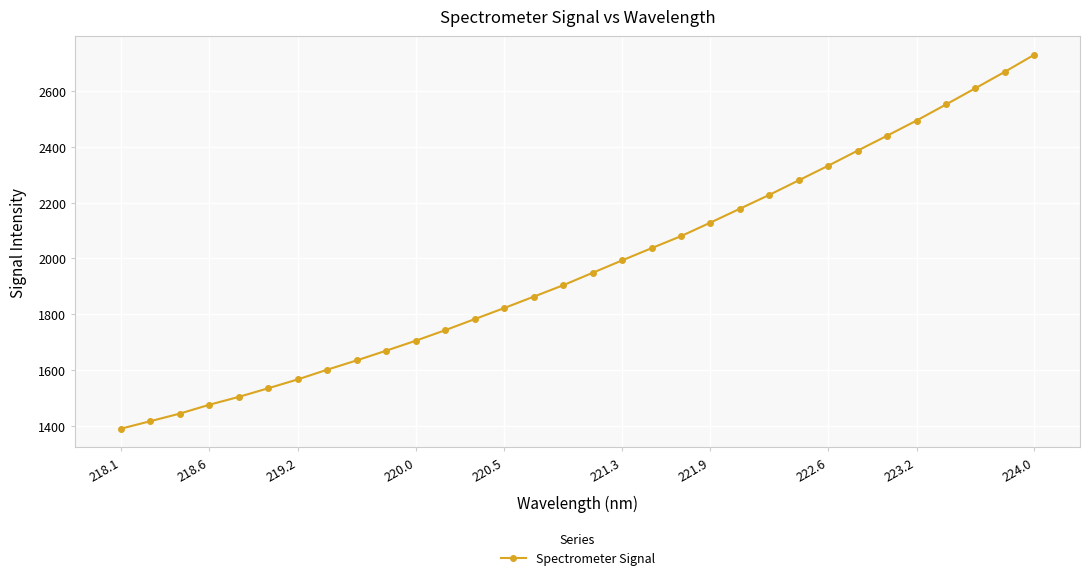

What is the difference between the maximum and minimum values?

1341.8